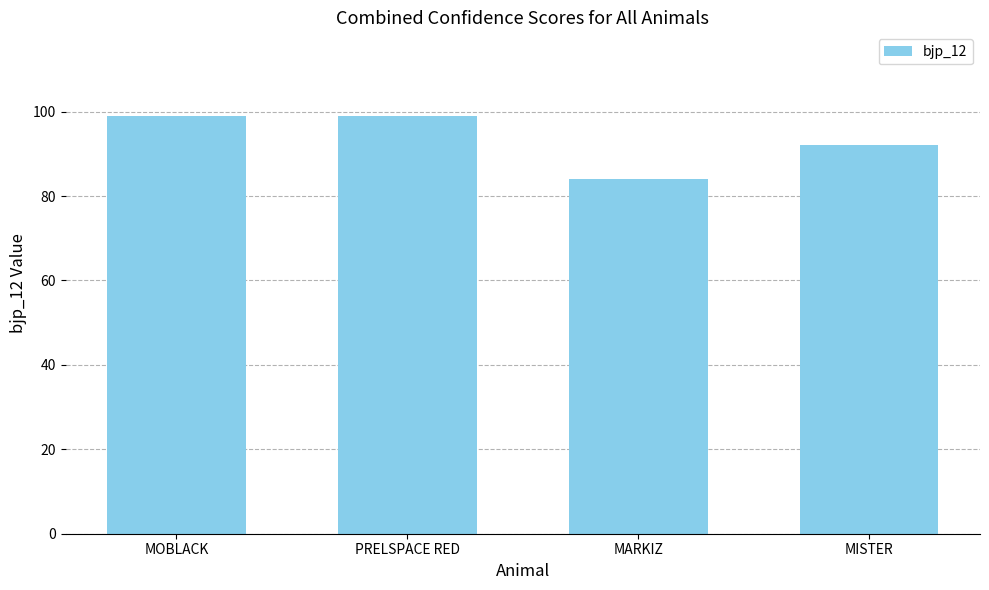

What is the difference between the maximum and minimum values?

15